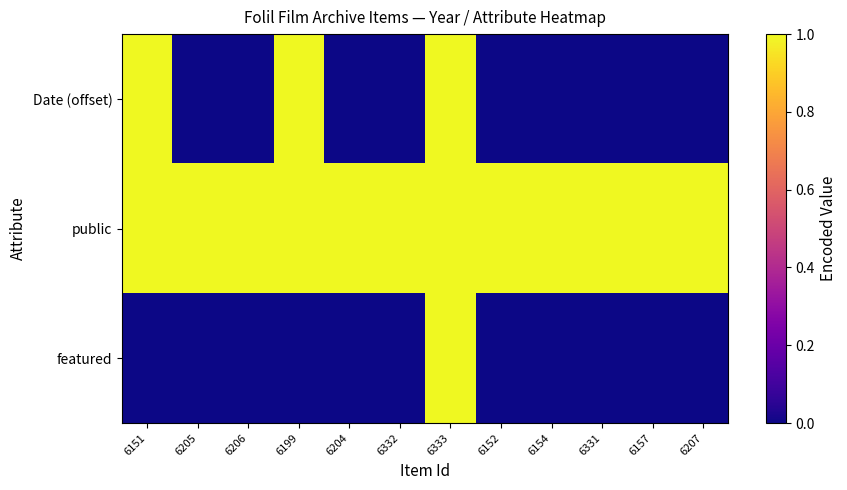

Reading left to right, list all the values displayed in this chart.

Date (offset): 6151=1	6205=0	6206=0	6199=1	6204=0	6332=0	6333=1	6152=0	6154=0	6331=0	6157=0	6207=0
public: 6151=1	6205=1	6206=1	6199=1	6204=1	6332=1	6333=1	6152=1	6154=1	6331=1	6157=1	6207=1
featured: 6151=0	6205=0	6206=0	6199=0	6204=0	6332=0	6333=1	6152=0	6154=0	6331=0	6157=0	6207=0